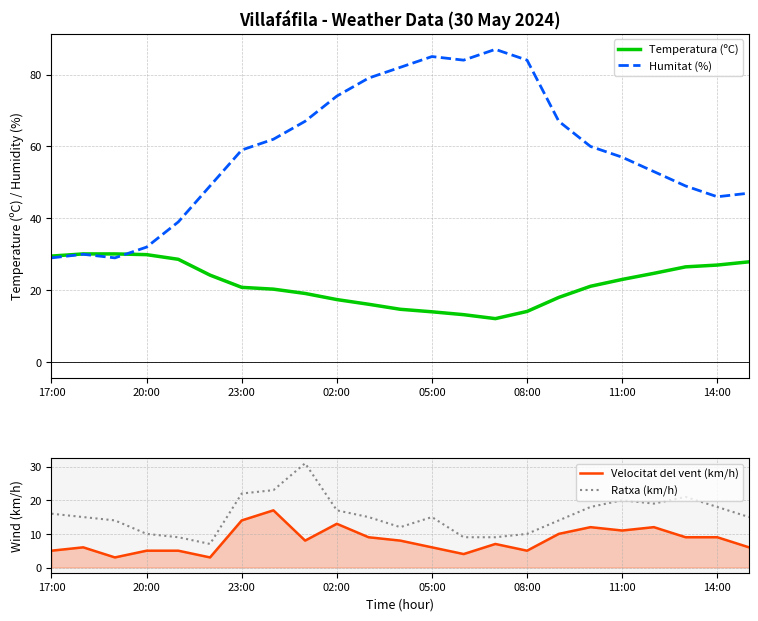

What is the maximum value for Temperatura (ºC)?

30.1